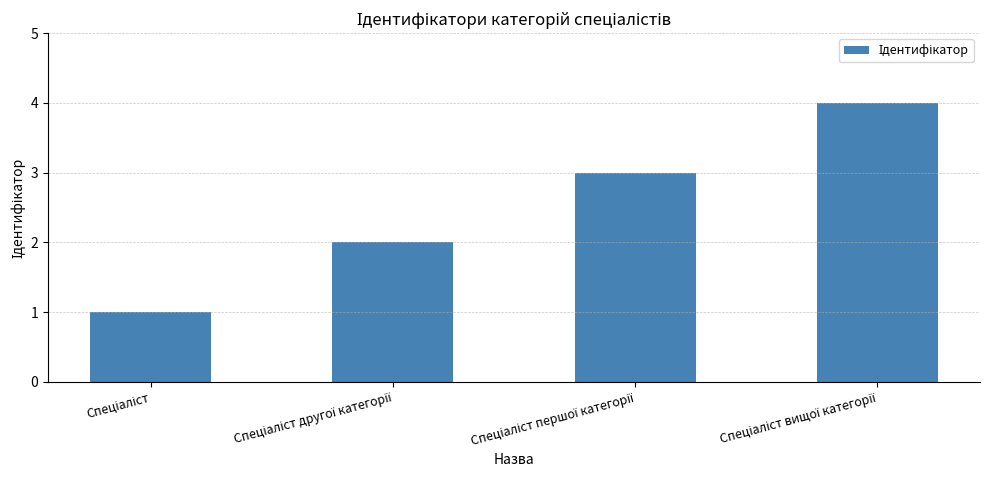

How many bars are there in total?

4